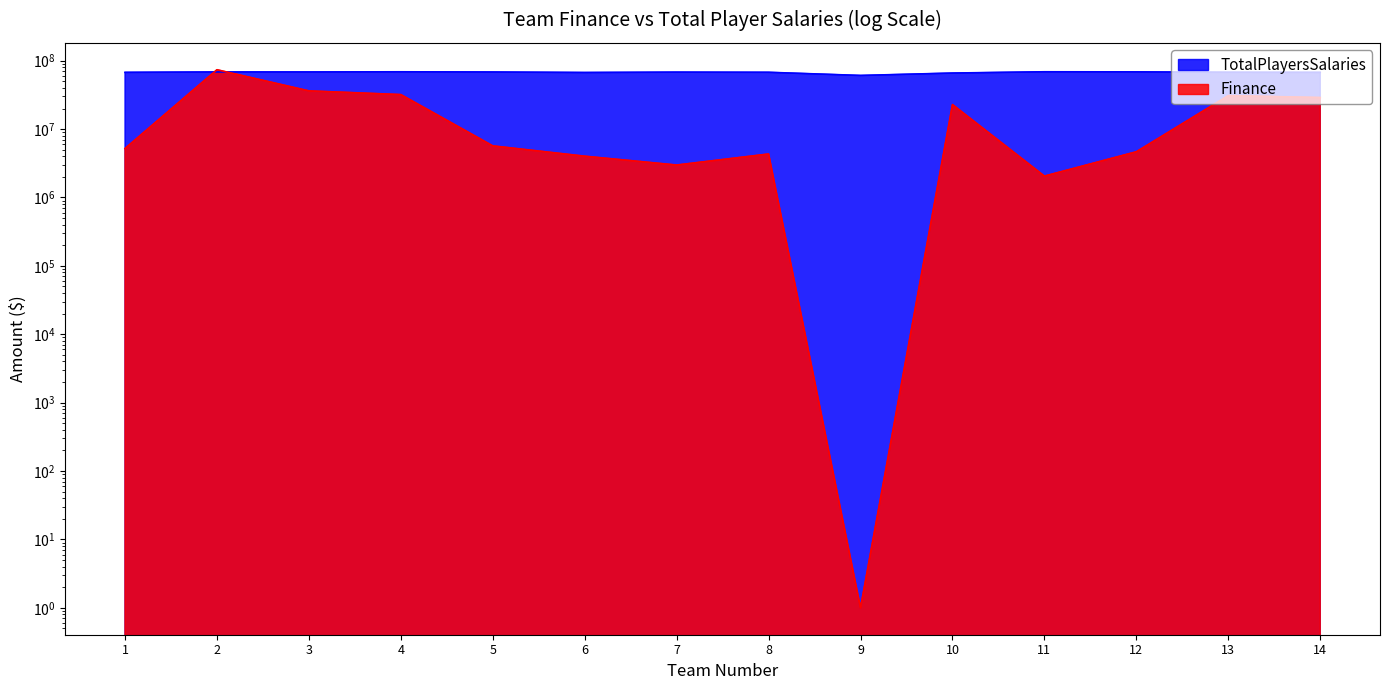

Which has a higher value, 3 or 6?

3